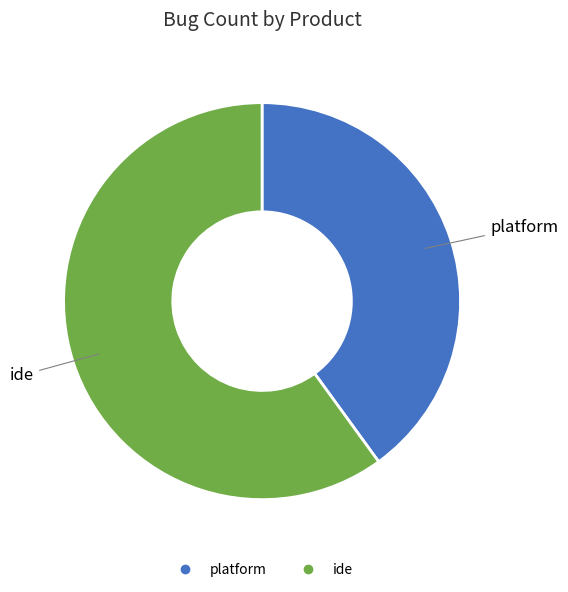

Approximately how many times larger is the value at platform compared to ide?

0.7